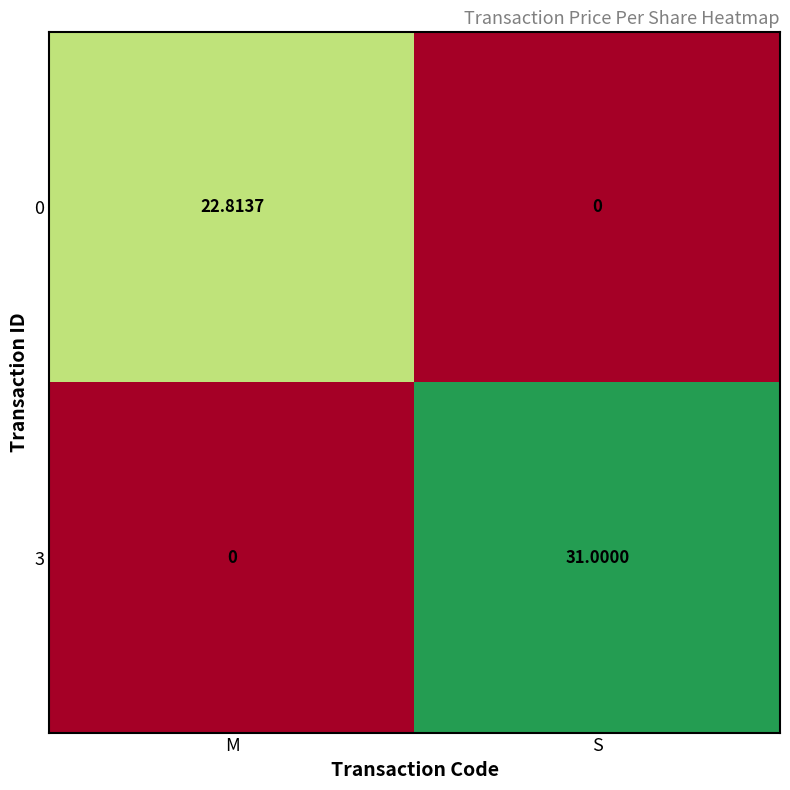

At which label is 3 closest to 15?

M